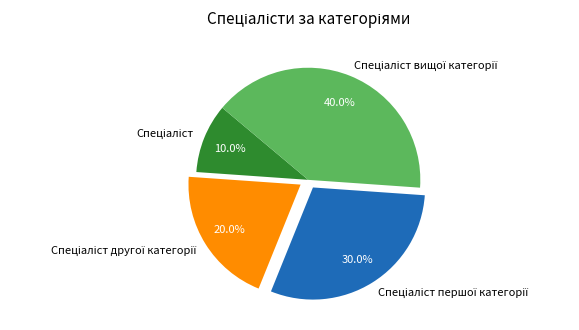

Does any single category account for the majority?

No